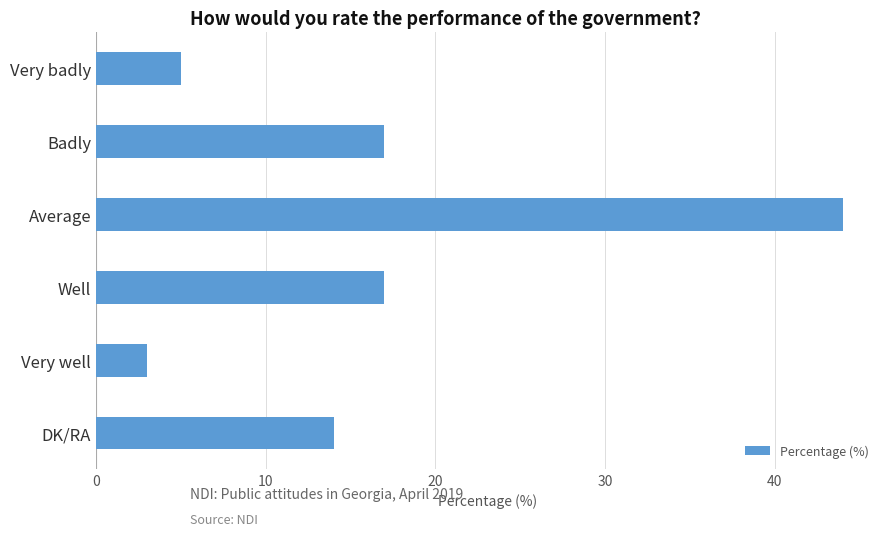

What is the label of the 5th bar from the bottom?

Badly